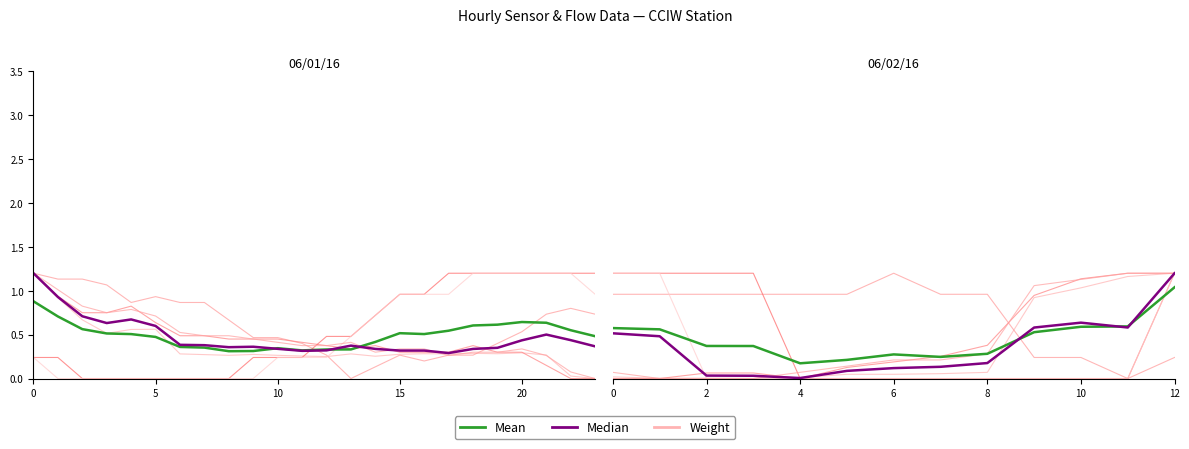

The value of Median at 10 is 0.9. True or false?

False